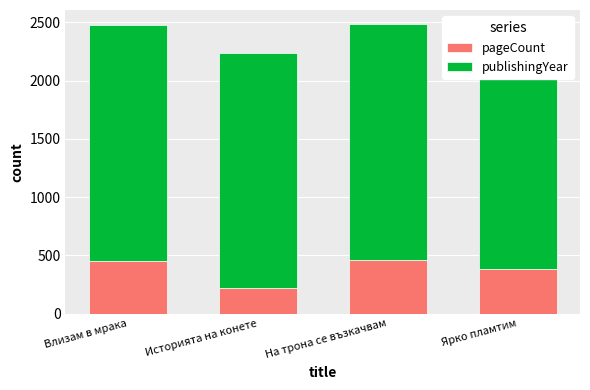

True or false: pageCount has a value of 386 at Ярко пламтим.

True